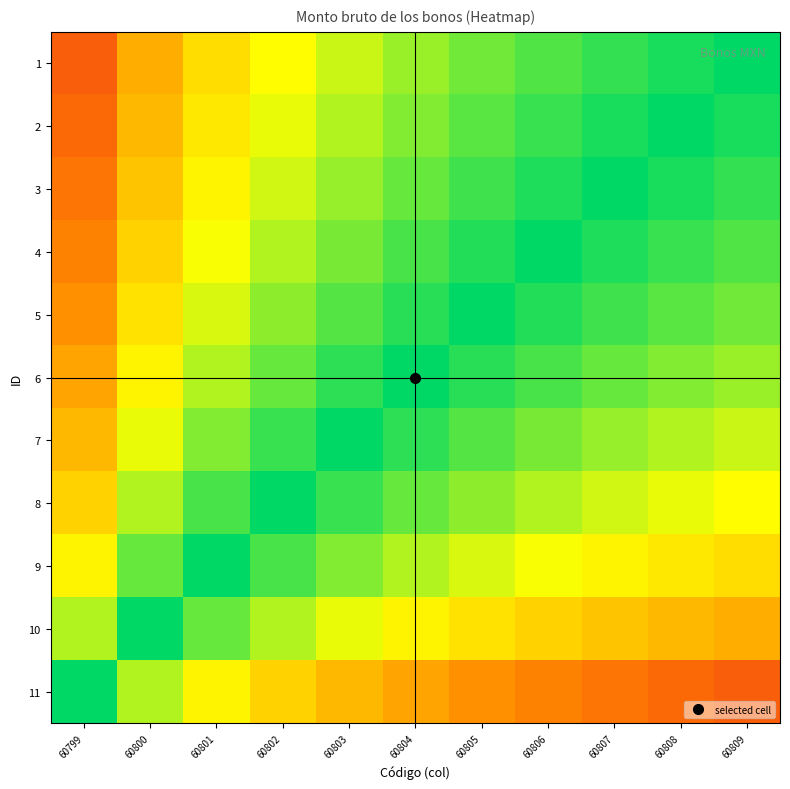

Reading right to left, extract all data points from this chart.

1: 60809=1.0	60808=1.0	60807=0.9	60806=0.9	60805=0.8	60804=0.8	60803=0.7	60802=0.7	60801=0.6	60800=0.4	60799=0.2
2: 60809=1.0	60808=1.0	60807=1.0	60806=0.9	60805=0.9	60804=0.8	60803=0.8	60802=0.7	60801=0.6	60800=0.5	60799=0.2
3: 60809=0.9	60808=1.0	60807=1.0	60806=1.0	60805=0.9	60804=0.9	60803=0.8	60802=0.7	60801=0.6	60800=0.5	60799=0.3
4: 60809=0.9	60808=0.9	60807=1.0	60806=1.0	60805=1.0	60804=0.9	60803=0.8	60802=0.8	60801=0.7	60800=0.5	60799=0.3
5: 60809=0.8	60808=0.9	60807=0.9	60806=1.0	60805=1.0	60804=0.9	60803=0.9	60802=0.8	60801=0.7	60800=0.6	60799=0.4
6: 60809=0.8	60808=0.8	60807=0.9	60806=0.9	60805=0.9	60804=1.0	60803=0.9	60802=0.9	60801=0.8	60800=0.6	60799=0.4
7: 60809=0.7	60808=0.8	60807=0.8	60806=0.8	60805=0.9	60804=0.9	60803=1.0	60802=0.9	60801=0.8	60800=0.7	60799=0.5
8: 60809=0.7	60808=0.7	60807=0.7	60806=0.8	60805=0.8	60804=0.9	60803=0.9	60802=1.0	60801=0.9	60800=0.8	60799=0.5
9: 60809=0.6	60808=0.6	60807=0.6	60806=0.7	60805=0.7	60804=0.8	60803=0.8	60802=0.9	60801=1.0	60800=0.9	60799=0.6
10: 60809=0.4	60808=0.5	60807=0.5	60806=0.5	60805=0.6	60804=0.6	60803=0.7	60802=0.8	60801=0.9	60800=1.0	60799=0.8
11: 60809=0.2	60808=0.2	60807=0.3	60806=0.3	60805=0.4	60804=0.4	60803=0.5	60802=0.5	60801=0.6	60800=0.8	60799=1.0